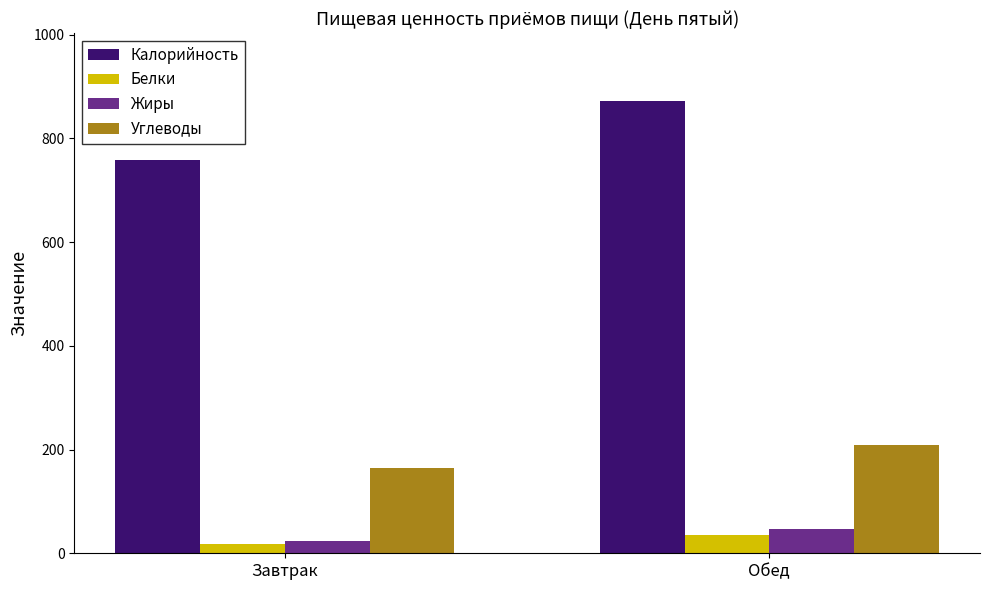

Which series has the largest range (max minus min)?

Калорийность